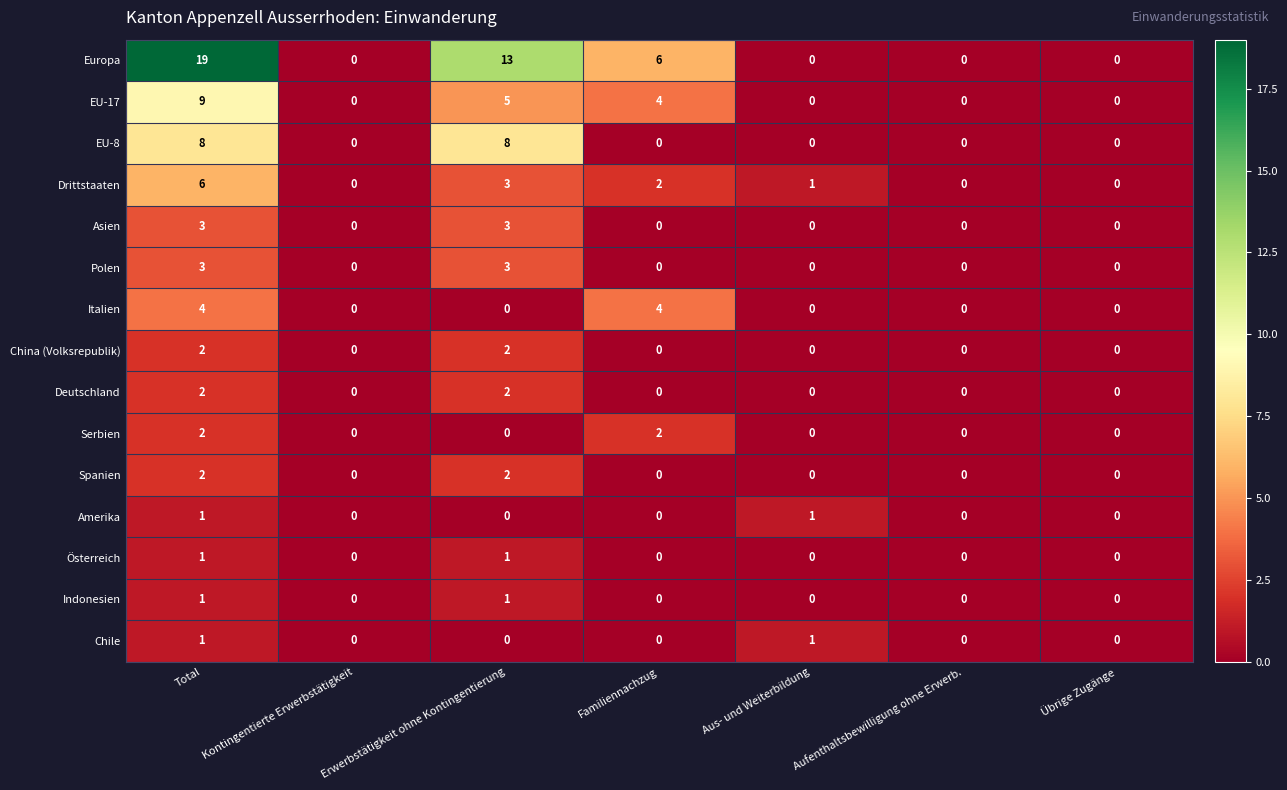

How many Amerika values are between 0 and 1?

7